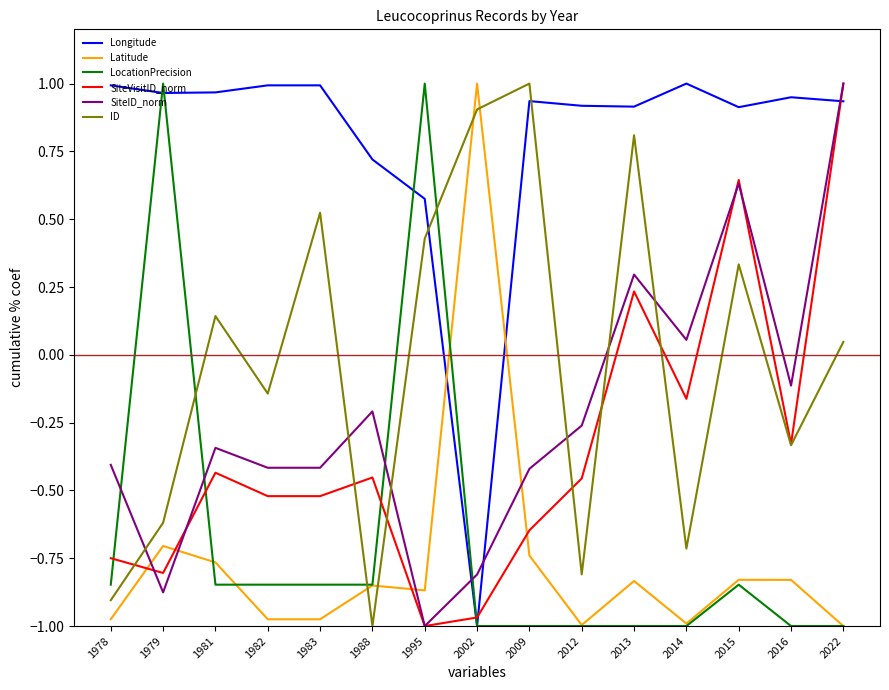

At 1982, list the series in order from smallest to largest.

Latitude, LocationPrecision, SiteVisitID_norm, SiteID_norm, ID, Longitude